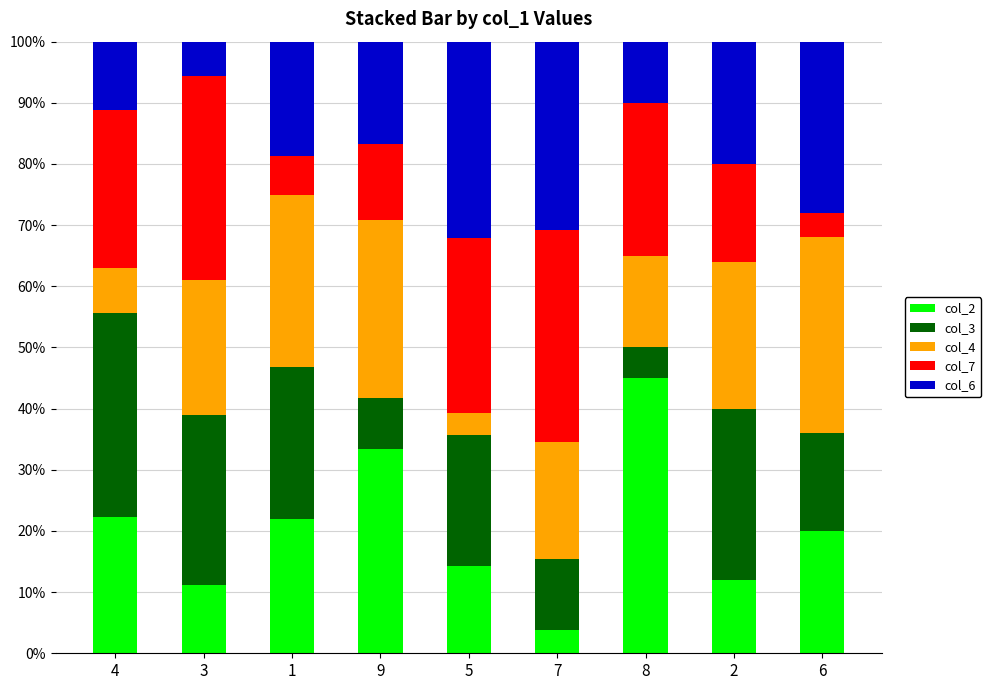

The col_2 series shows 45.0 at 8. True or false?

True